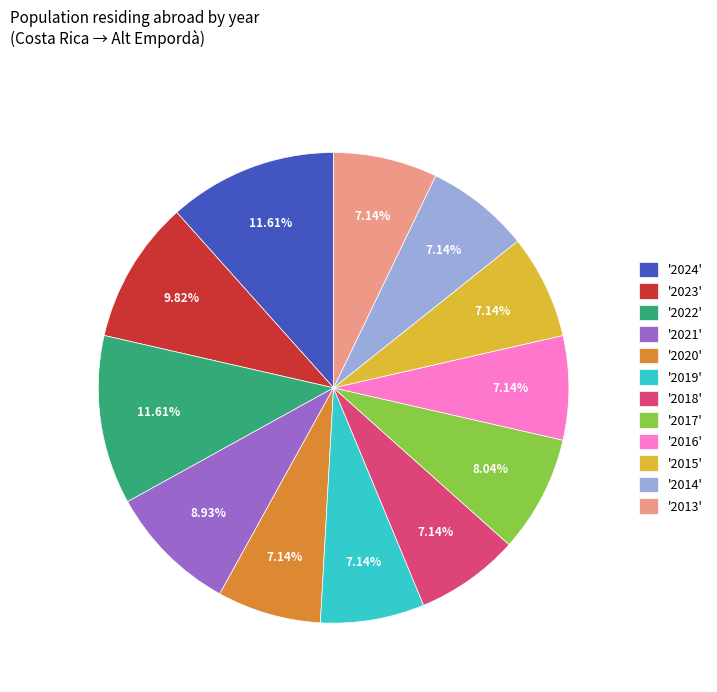

Between '2019' and '2024', which is larger?

'2024'